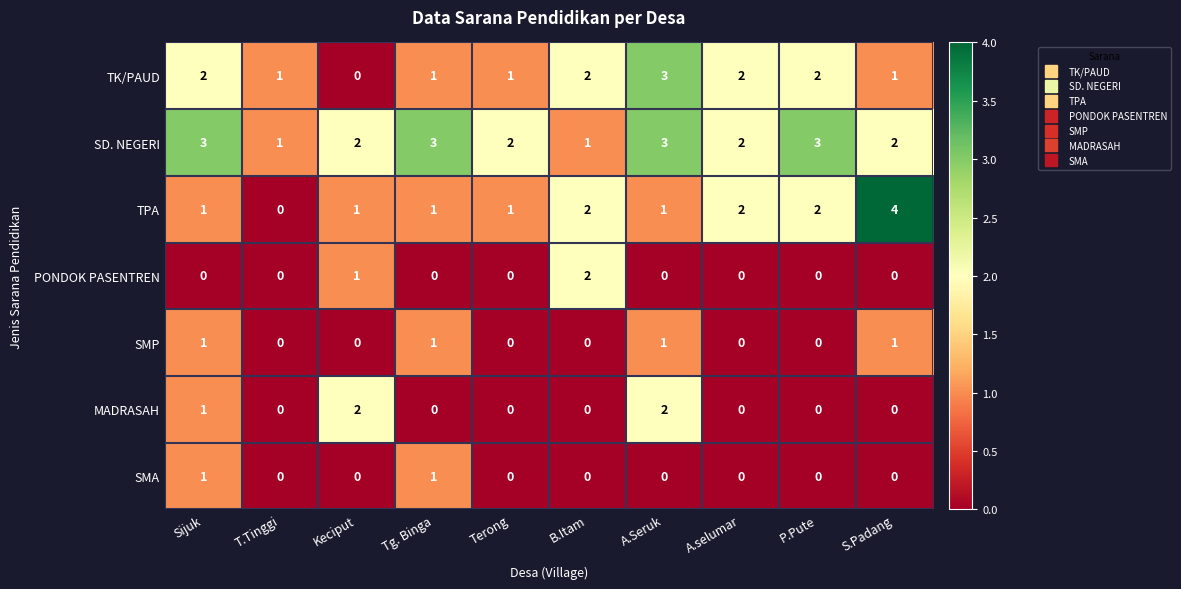

Which category has the lowest value in the TPA series?

T.Tinggi